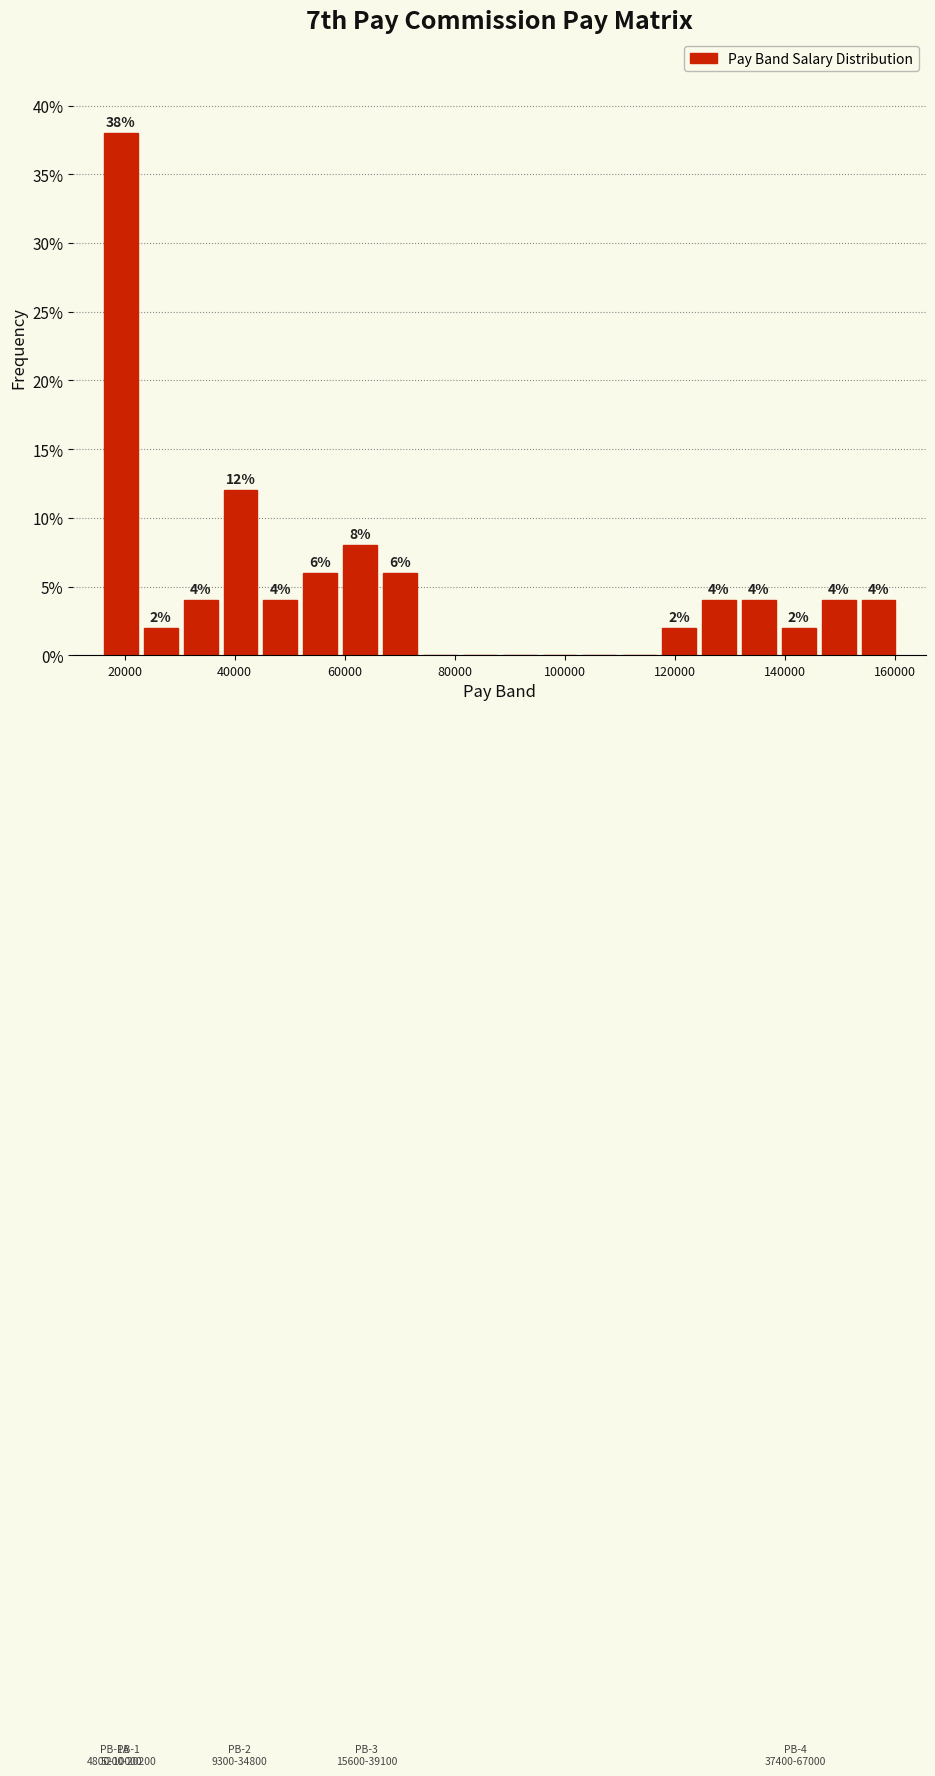

Around what value on the x-axis is the tallest bar? Give the approximate position of its centre, as read against the axis.

20000